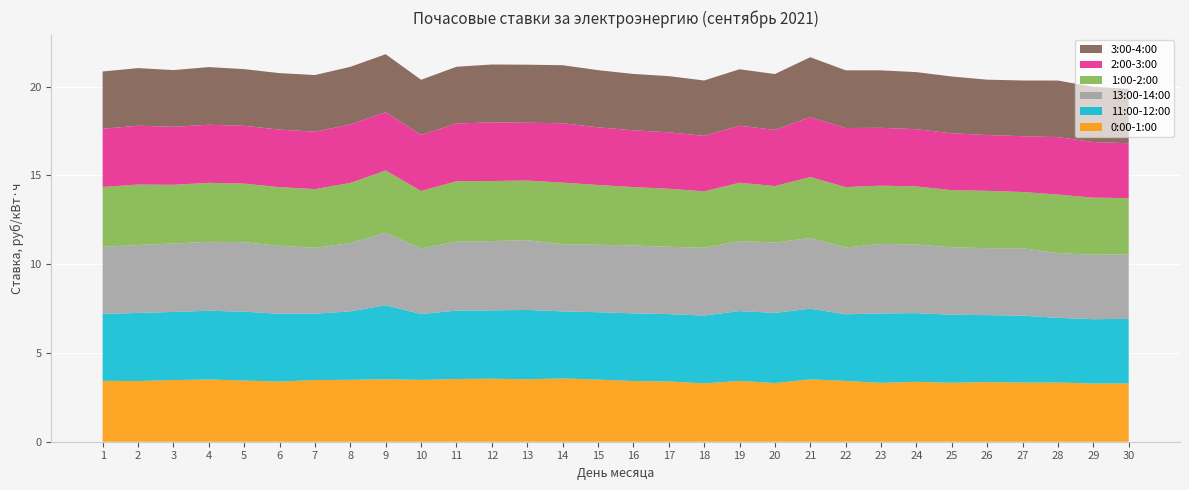

Reading left to right, what are all the values shown in this chart?

0:00-1:00: 3.4	3.4	3.5	3.5	3.4	3.4	3.5	3.5	3.5	3.5	3.5	3.5	3.5	3.6	3.5	3.4	3.4	3.3	3.4	3.3	3.5	3.4	3.3	3.4	3.3	3.4	3.3	3.3	3.3	3.3
11:00-12:00: 3.8	3.8	3.8	3.9	3.9	3.8	3.7	3.9	4.2	3.7	3.9	3.8	3.9	3.8	3.8	3.8	3.8	3.8	3.9	4.0	4.0	3.8	3.9	3.9	3.8	3.8	3.8	3.6	3.6	3.6
13:00-14:00: 3.8	3.8	3.9	3.9	3.9	3.8	3.7	3.8	4.1	3.7	3.9	3.9	3.9	3.8	3.8	3.8	3.8	3.8	3.9	4.0	4.0	3.8	3.9	3.9	3.8	3.8	3.8	3.6	3.6	3.6
1:00-2:00: 3.4	3.4	3.3	3.3	3.3	3.3	3.3	3.4	3.5	3.2	3.4	3.4	3.4	3.5	3.4	3.3	3.3	3.2	3.3	3.2	3.4	3.4	3.3	3.3	3.2	3.2	3.2	3.3	3.2	3.2
2:00-3:00: 3.3	3.3	3.3	3.3	3.3	3.2	3.2	3.3	3.3	3.2	3.3	3.3	3.3	3.3	3.2	3.2	3.2	3.1	3.2	3.2	3.4	3.3	3.3	3.2	3.2	3.1	3.1	3.2	3.1	3.1
3:00-4:00: 3.2	3.2	3.2	3.2	3.2	3.2	3.2	3.2	3.3	3.1	3.2	3.3	3.3	3.3	3.2	3.2	3.2	3.1	3.2	3.1	3.4	3.3	3.2	3.2	3.2	3.1	3.1	3.2	3.1	3.1